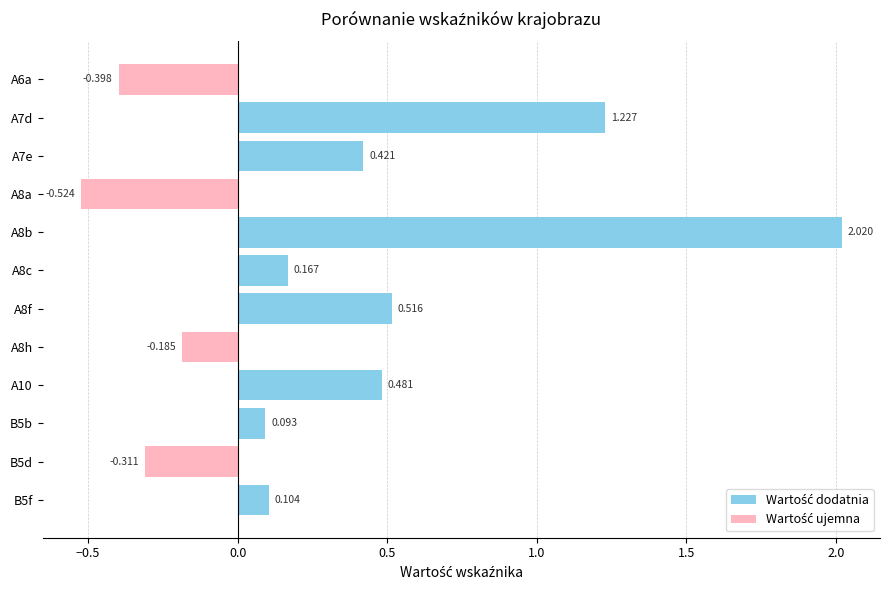

List the series in order of their overall mean, highest first.

Wartość dodatnia, Wartość ujemna